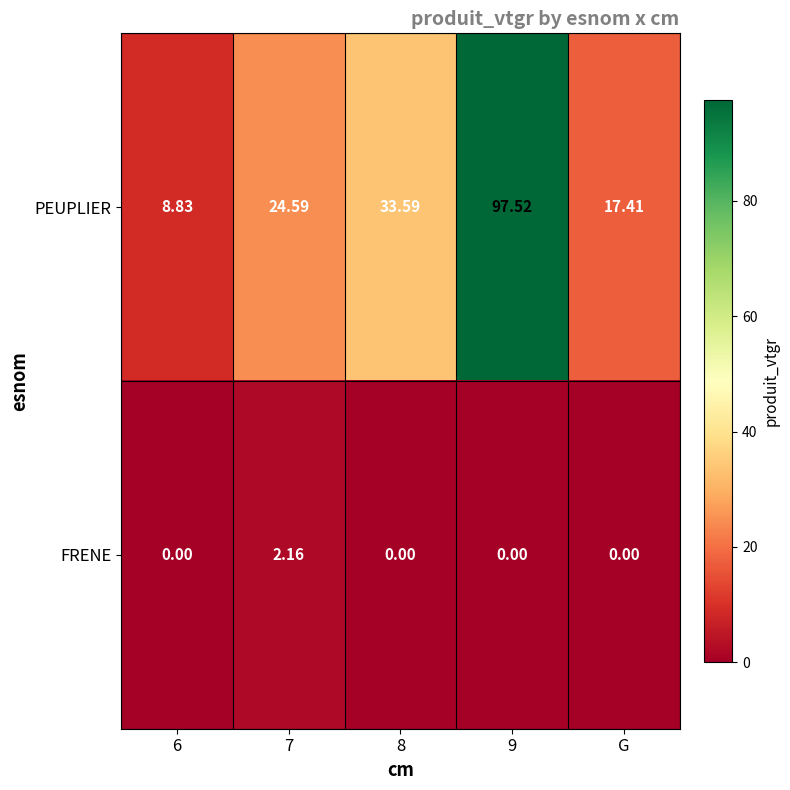

List the series in order of their peak value, lowest first.

FRENE, PEUPLIER